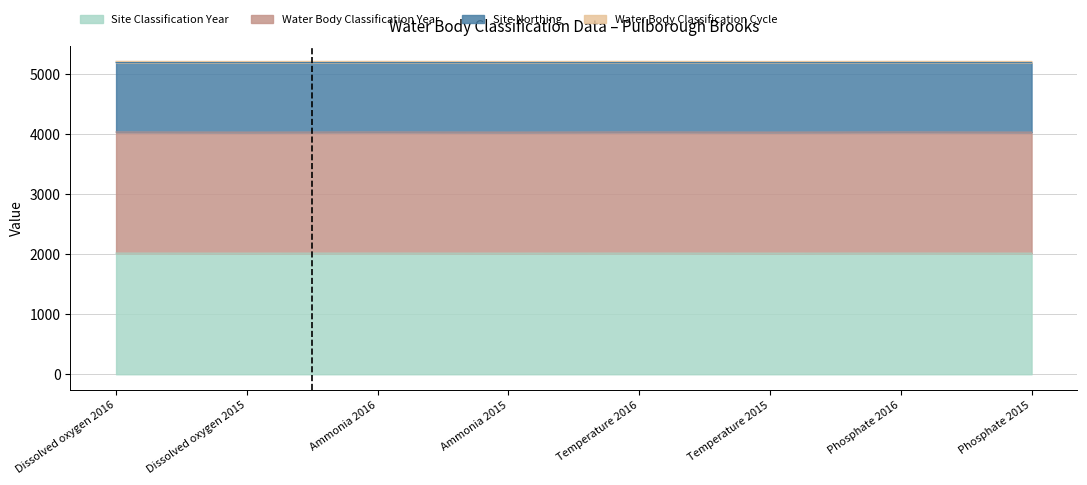

True or false: Water Body Classification Year and Site Classification Year intersect in this chart.

False